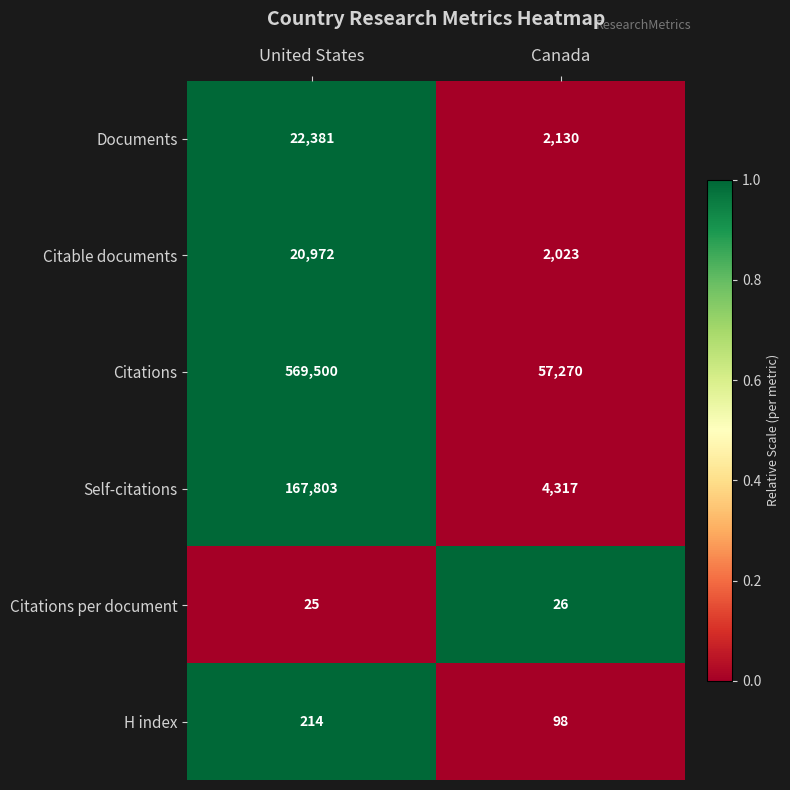

At which label does H index reach its minimum?

Canada